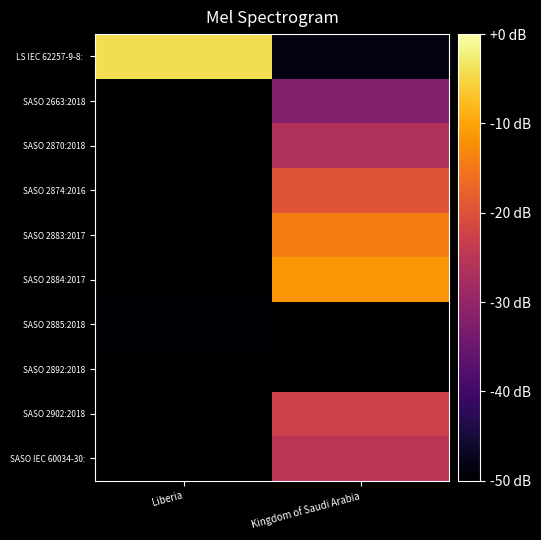

Rank the series by their maximum value, from highest to lowest.

LS IEC 62257-9-8:, SASO 2884:2017, SASO 2883:2017, SASO 2874:2016, SASO 2902:2018, SASO IEC 60034-30:, SASO 2870:2018, SASO 2663:2018, SASO 2885:2018, SASO 2892:2018